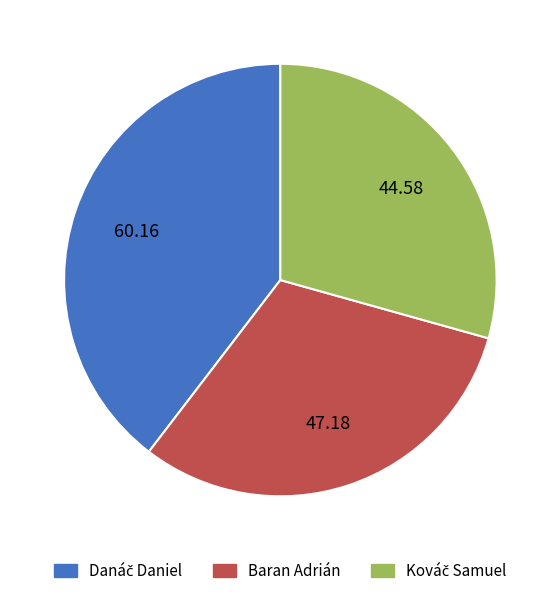

Does any single category account for the majority?

No